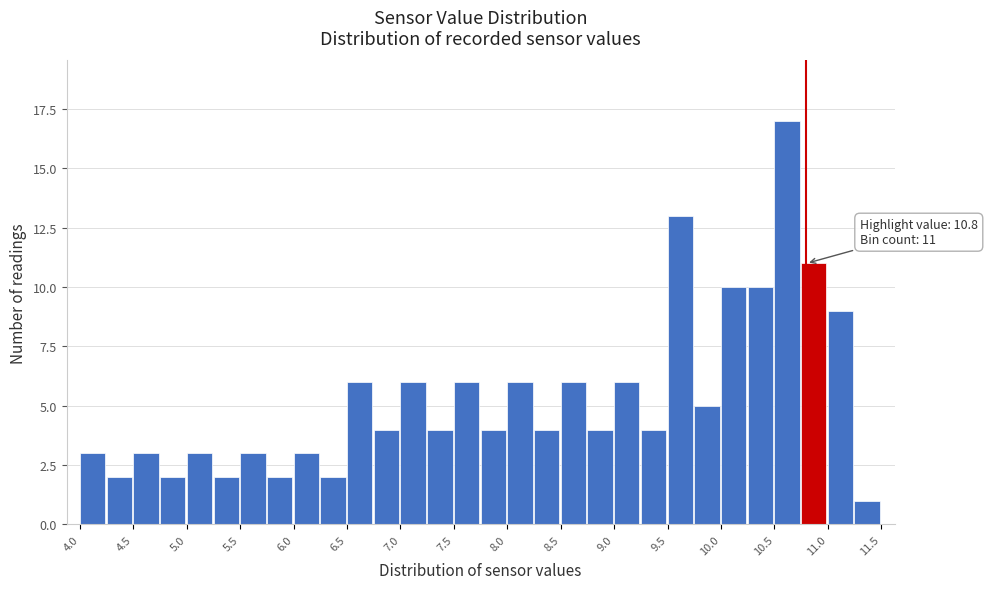

Which range on the x-axis has the tallest bar?

10.50 to 10.75